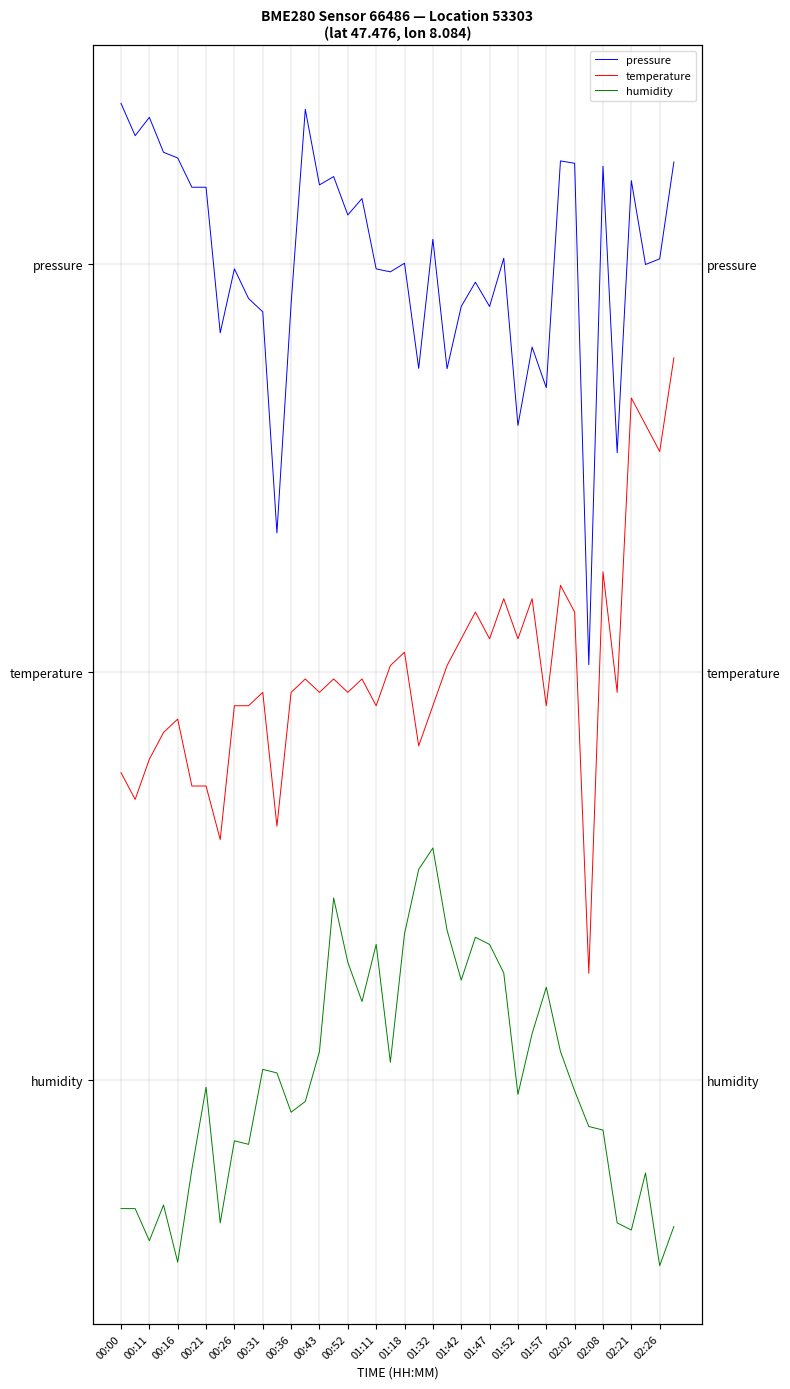

Is this an area chart (filled region under the line)?

No